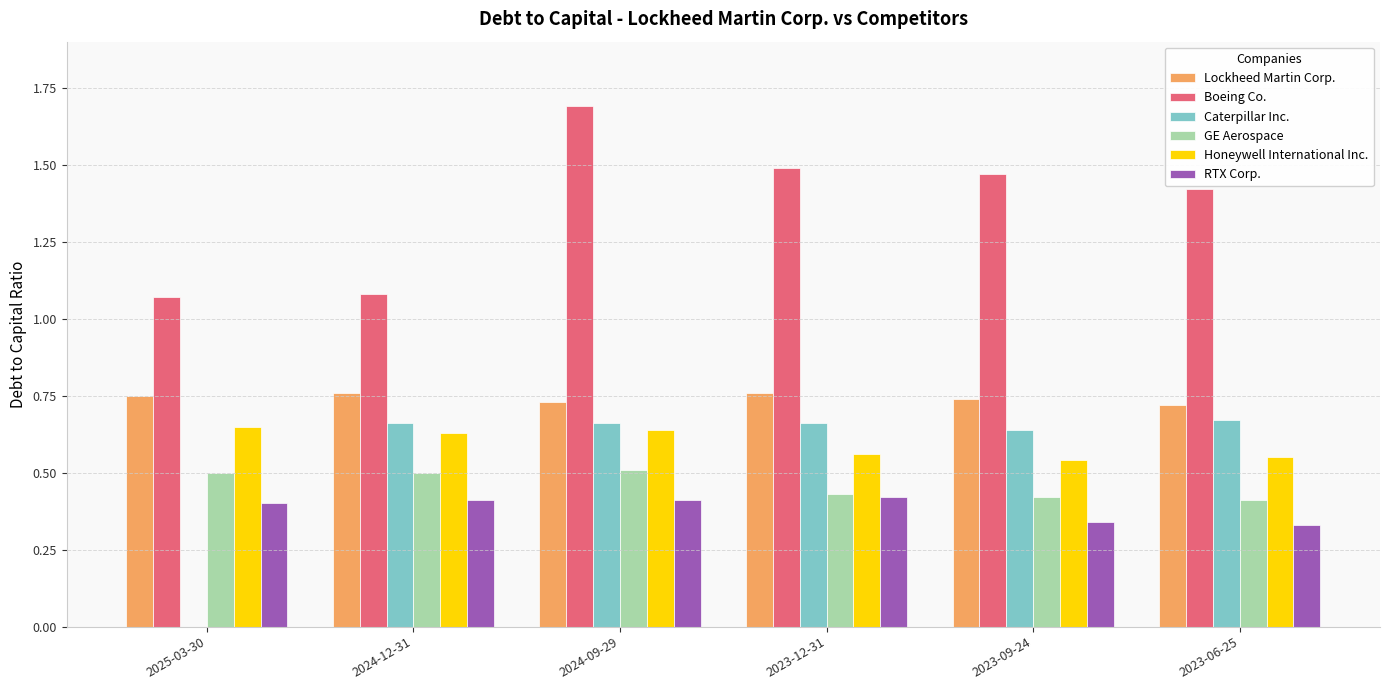

Which series has the widest spread of values?

Caterpillar Inc.